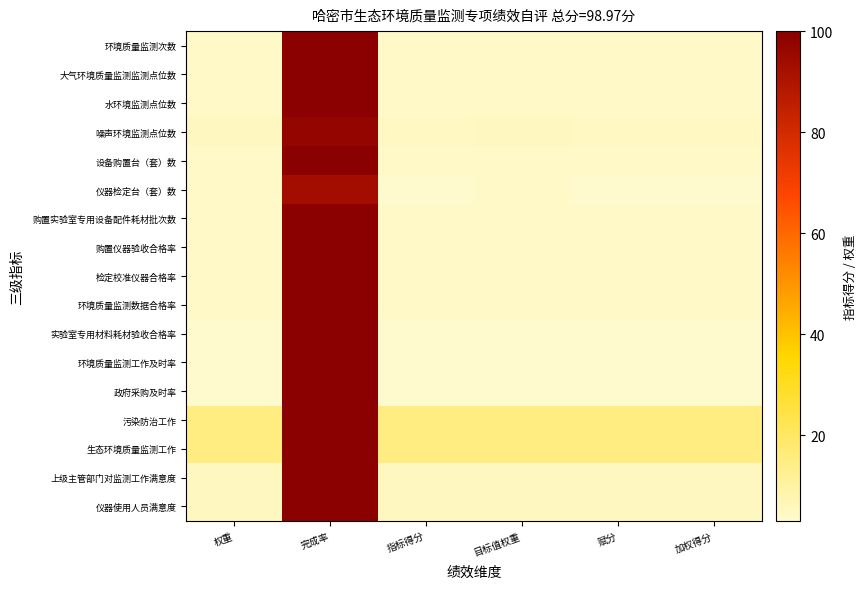

Reading left to right, extract all data points from this chart.

环境质量监测次数: 权重=4.0	完成率=100.0	指标得分=4.0	目标值权重=4.0	赋分=4.0	加权得分=4.0
大气环境质量监测监测点位数: 权重=4.0	完成率=100.0	指标得分=4.0	目标值权重=4.0	赋分=4.0	加权得分=4.0
水环境监测点位数: 权重=4.0	完成率=100.0	指标得分=4.0	目标值权重=4.0	赋分=4.0	加权得分=4.0
噪声环境监测点位数: 权重=5.0	完成率=97.1	指标得分=4.6	目标值权重=5.0	赋分=4.6	加权得分=4.6
设备购置台（套）数: 权重=4.0	完成率=100.0	指标得分=4.0	目标值权重=4.0	赋分=4.0	加权得分=4.0
仪器检定台（套）数: 权重=4.0	完成率=93.3	指标得分=3.3	目标值权重=4.0	赋分=3.3	加权得分=3.3
购置实验室专用设备配件耗材批次数: 权重=4.0	完成率=100.0	指标得分=4.0	目标值权重=4.0	赋分=4.0	加权得分=4.0
购置仪器验收合格率: 权重=4.0	完成率=100.0	指标得分=4.0	目标值权重=4.0	赋分=4.0	加权得分=4.0
检定校准仪器合格率: 权重=4.0	完成率=100.0	指标得分=4.0	目标值权重=4.0	赋分=4.0	加权得分=4.0
环境质量监测数据合格率: 权重=4.0	完成率=100.0	指标得分=4.0	目标值权重=4.0	赋分=4.0	加权得分=4.0
实验室专用材料耗材验收合格率: 权重=3.0	完成率=100.0	指标得分=3.0	目标值权重=3.0	赋分=3.0	加权得分=3.0
环境质量监测工作及时率: 权重=3.0	完成率=100.0	指标得分=3.0	目标值权重=3.0	赋分=3.0	加权得分=3.0
政府采购及时率: 权重=3.0	完成率=100.0	指标得分=3.0	目标值权重=3.0	赋分=3.0	加权得分=3.0
污染防治工作: 权重=15.0	完成率=100.0	指标得分=15.0	目标值权重=15.0	赋分=15.0	加权得分=15.0
生态环境质量监测工作: 权重=15.0	完成率=100.0	指标得分=15.0	目标值权重=15.0	赋分=15.0	加权得分=15.0
上级主管部门对监测工作满意度: 权重=5.0	完成率=100.0	指标得分=5.0	目标值权重=5.0	赋分=5.0	加权得分=5.0
仪器使用人员满意度: 权重=5.0	完成率=100.0	指标得分=5.0	目标值权重=5.0	赋分=5.0	加权得分=5.0